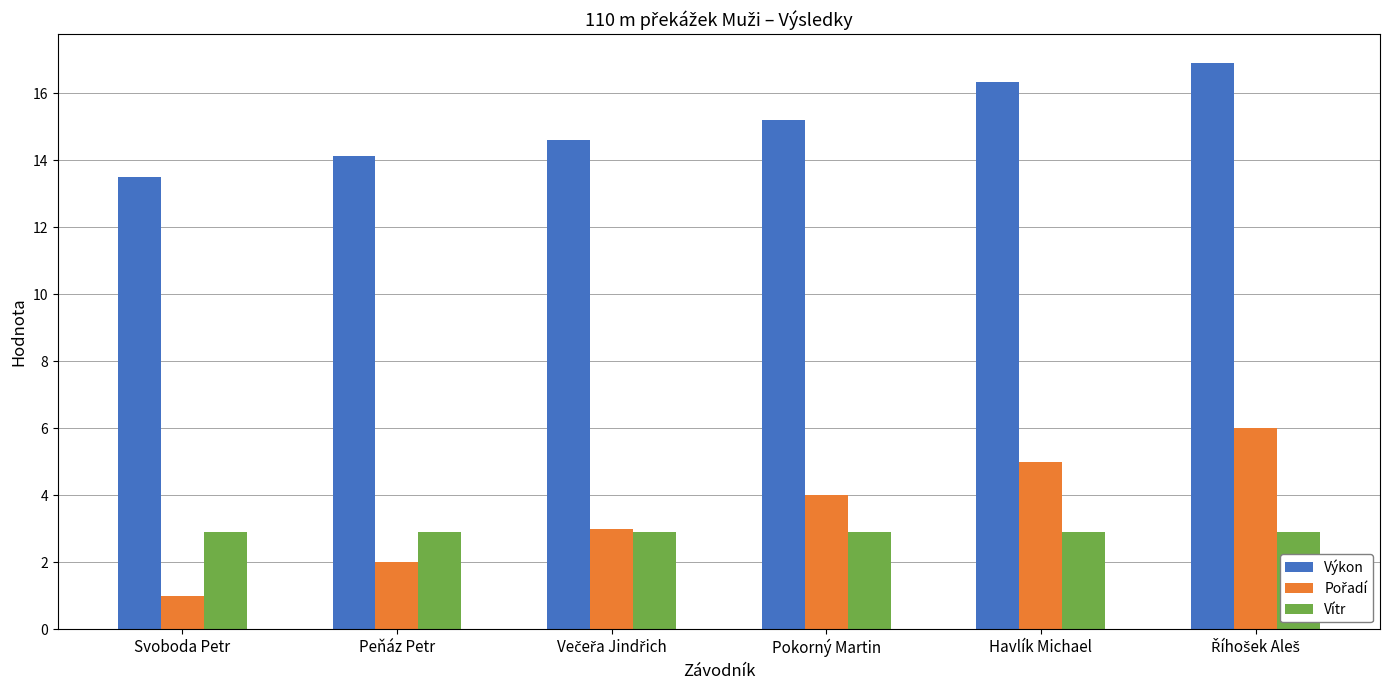

What is the maximum value for Vítr?

2.9